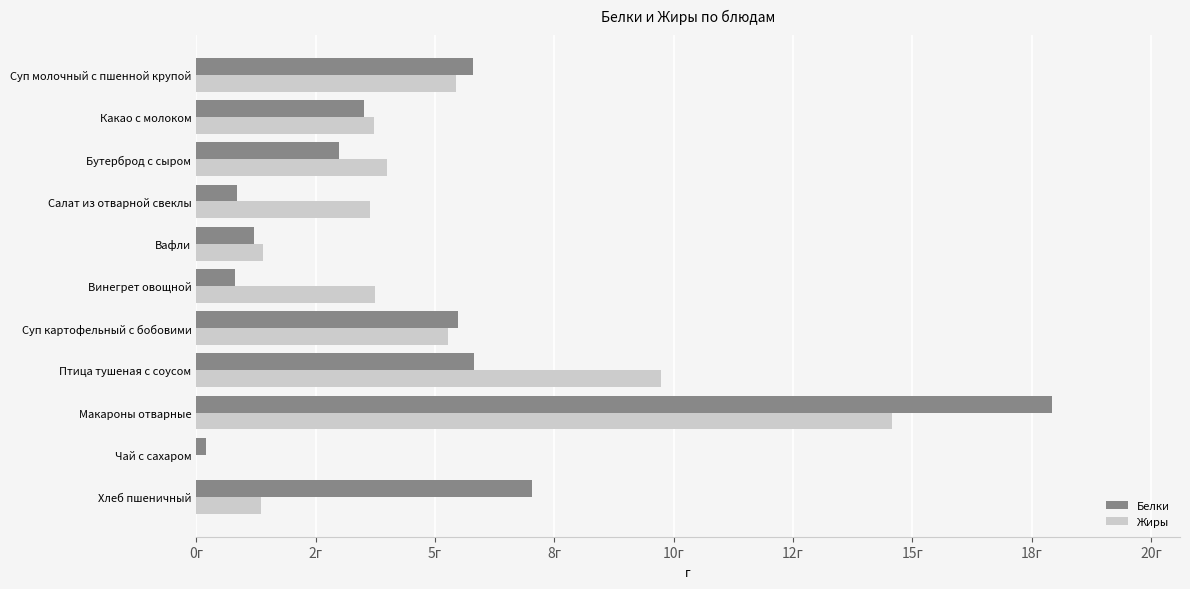

What are all the series names shown in the legend?

Белки, Жиры